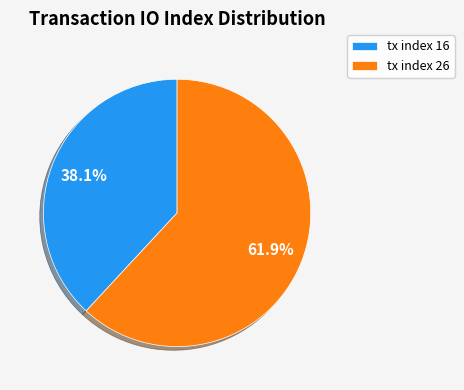

Count the number of slices in the pie.

2